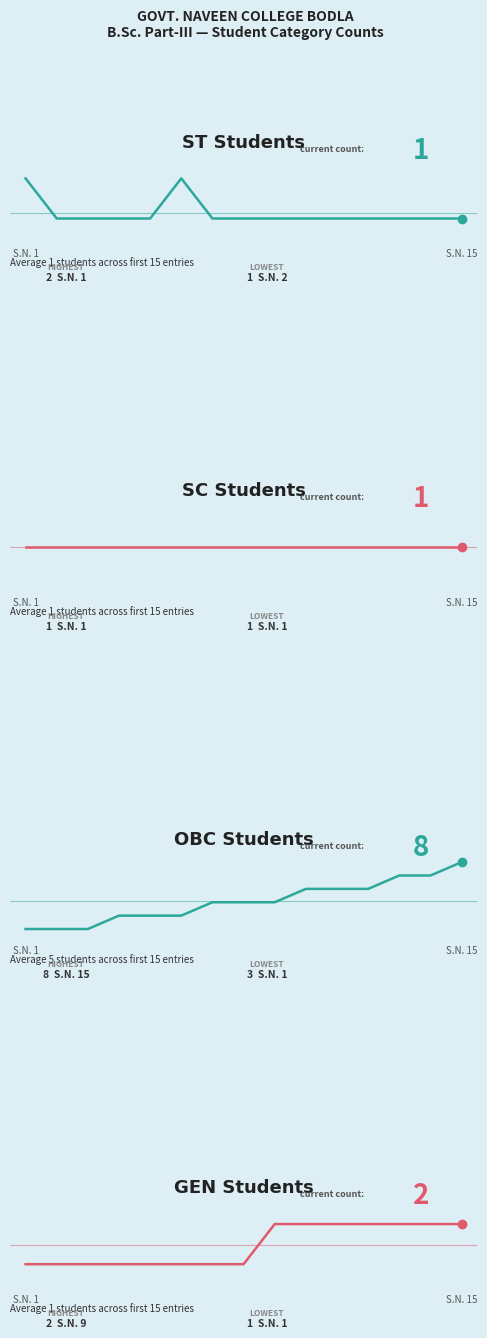

What position from the right is 2?

13